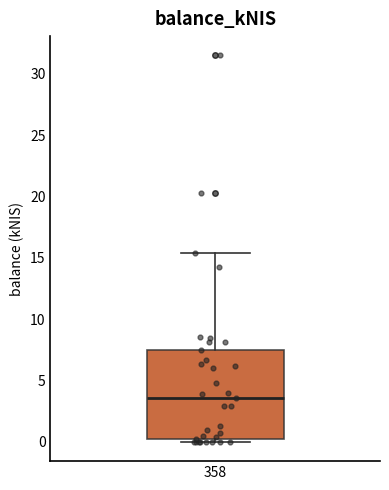

Read this box plot against the y-axis: the position of the median line, the range covered by the box, and the ends of both whiskers. The values are not printed on the chart, so give them approximately, as read against the axis.

median 3.5, box 0.5 to 7.5, whiskers 0.0 to 15.5